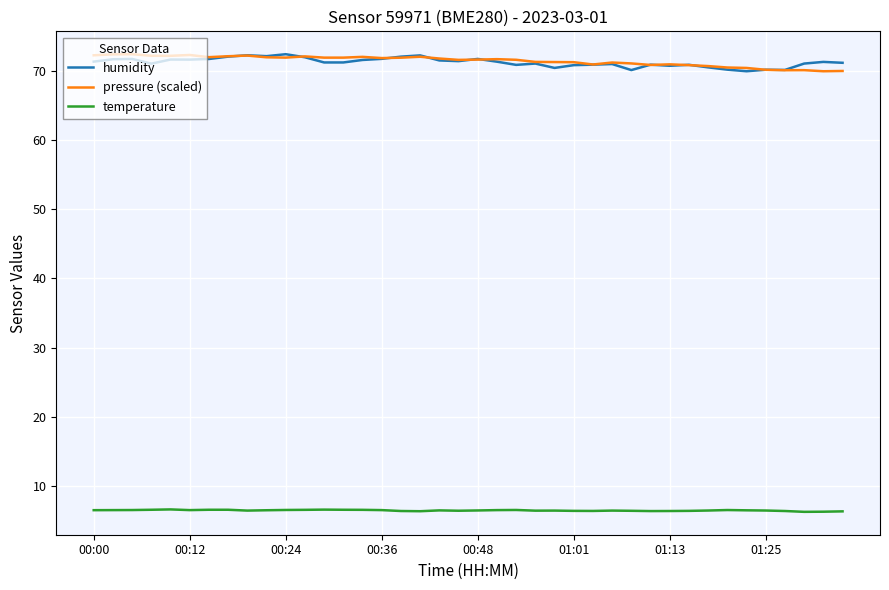

What is the lowest value of the pressure (scaled) series?

69.9